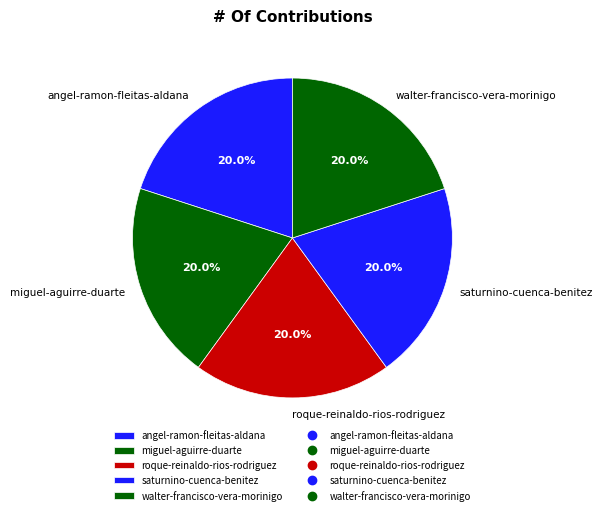

To the nearest percent, what is the combined percentage of saturnino-cuenca-benitez and angel-ramon-fleitas-aldana?

40%